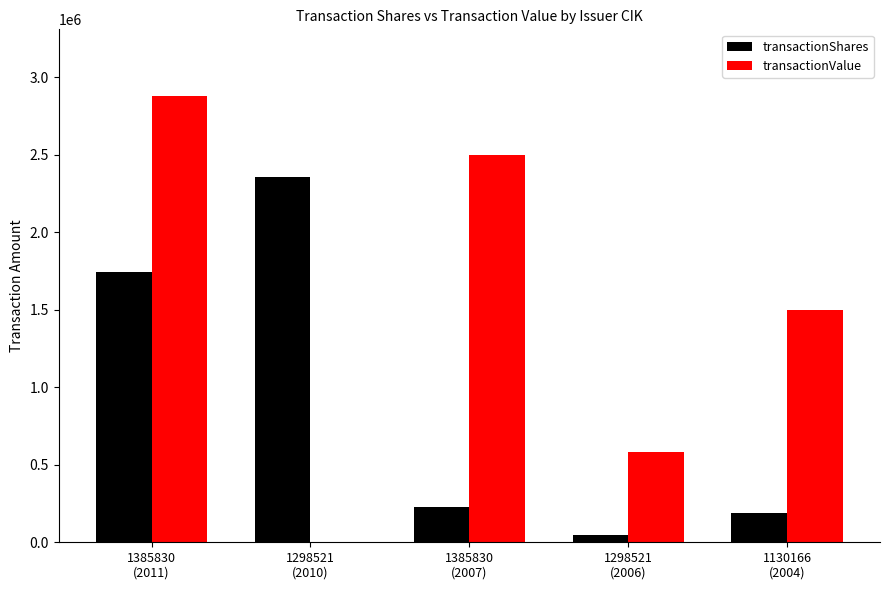

What is the spread (max minus min) of values at 1298521
(2010)?

2357046